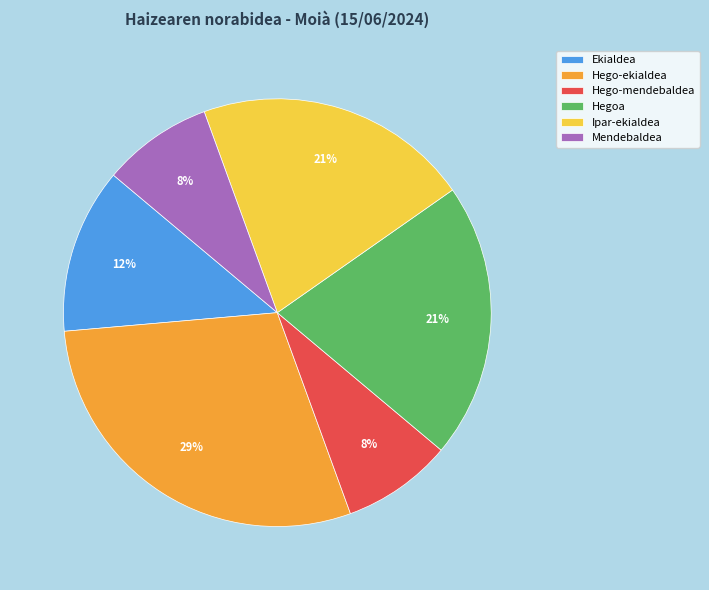

To the nearest percent, what portion does Mendebaldea represent?

8%